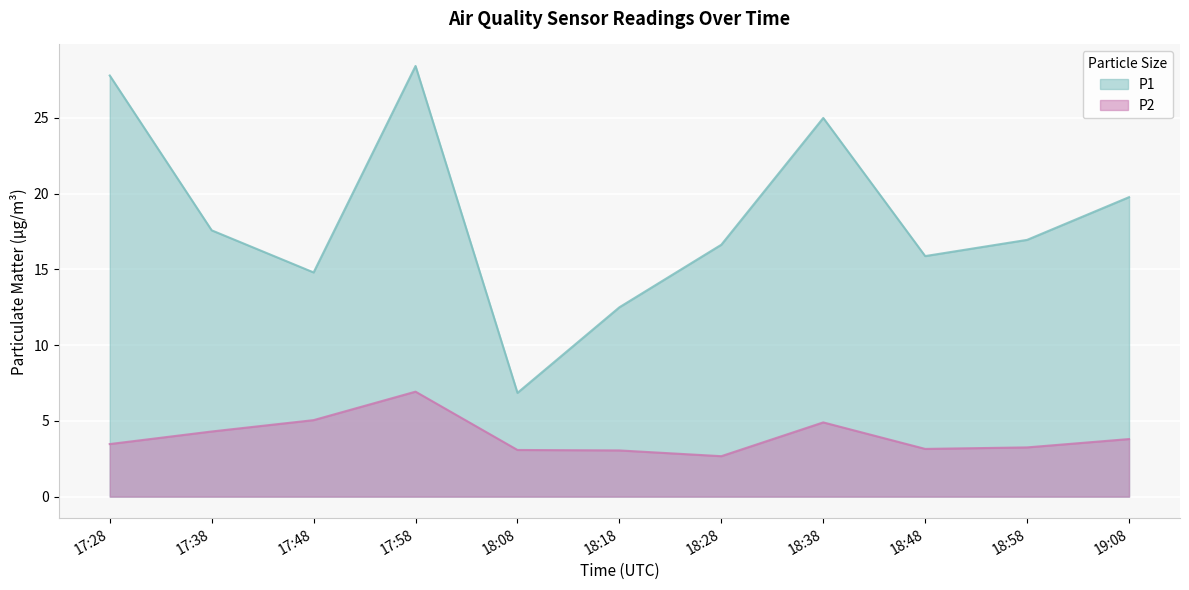

The value of P2 at 18:58 is 3.2. True or false?

True